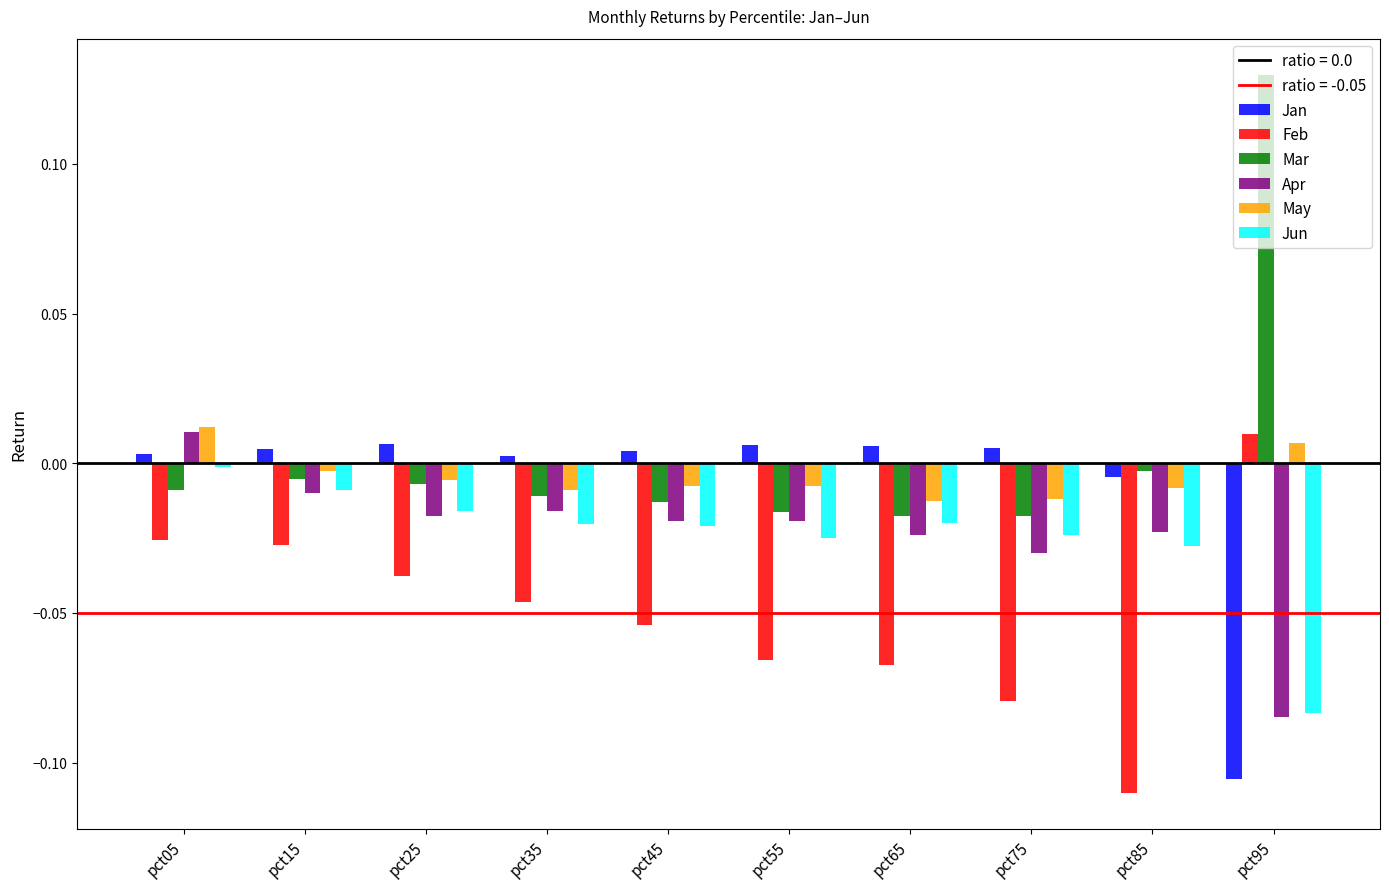

Which series changed the most between pct15 and pct45?

Feb